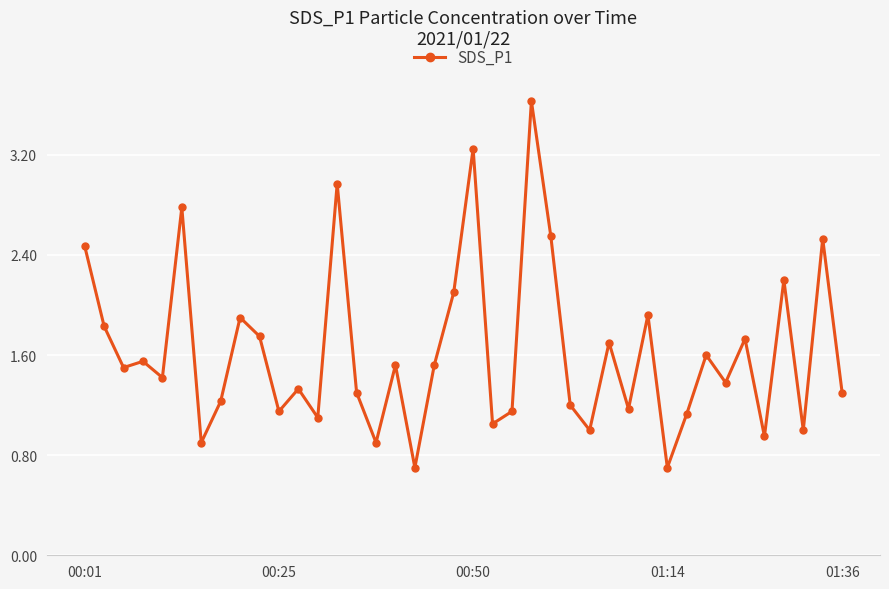

What is the maximum value shown in the chart?

3.6